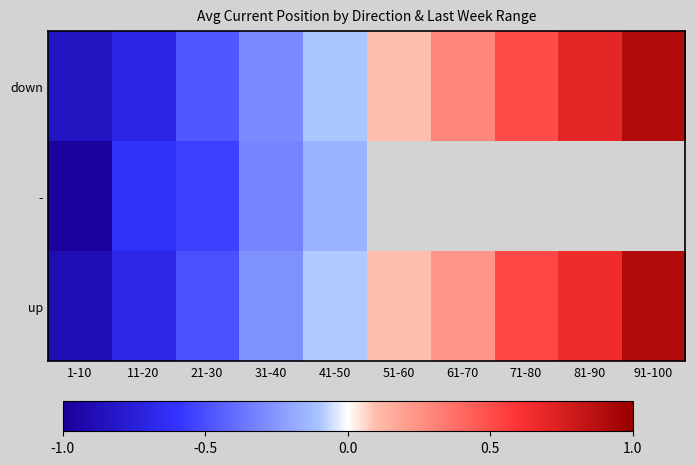

What value does the down series have at 71-80?

0.5